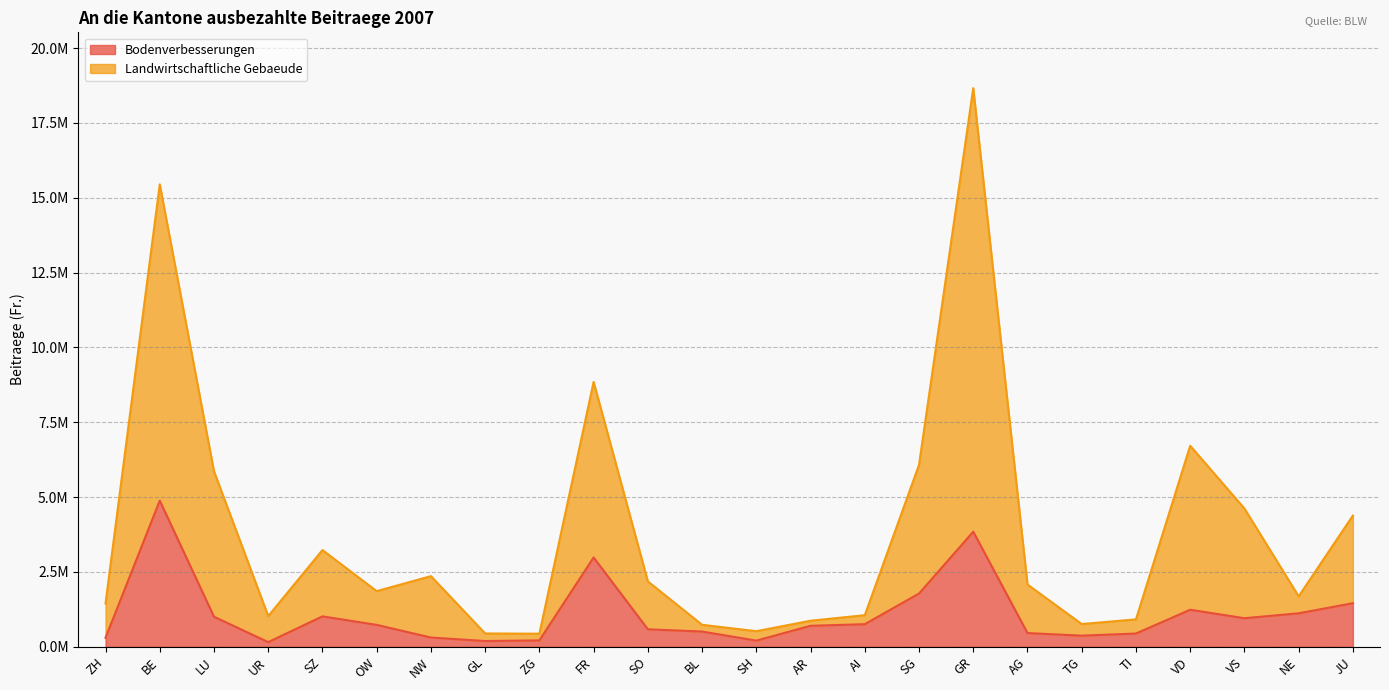

What is the label of the 9th point from the right?

SG